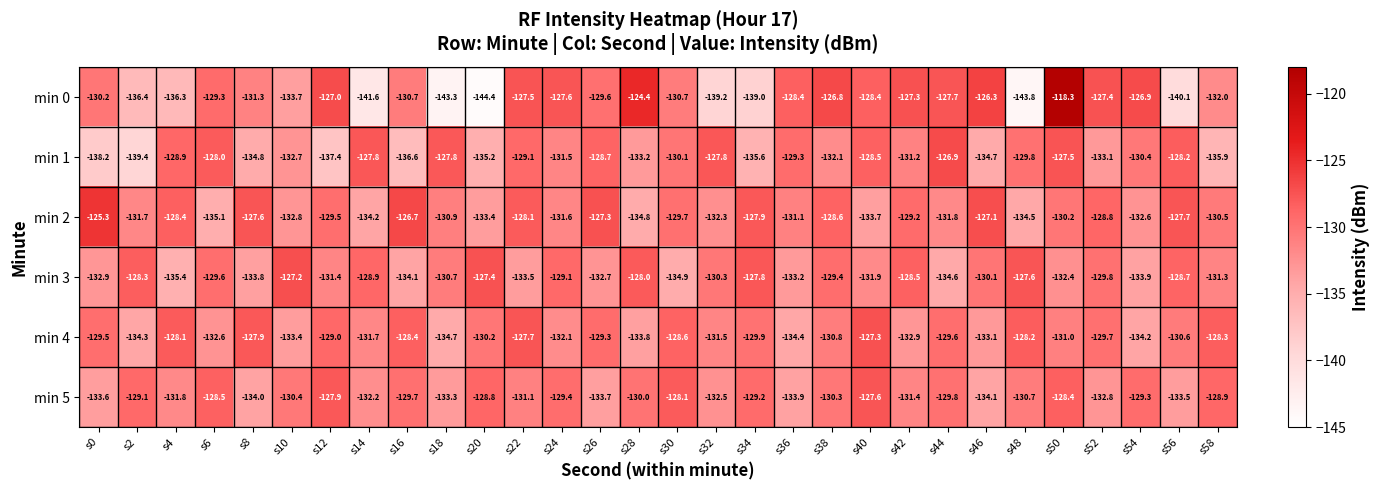

Count the number of categories in the chart.

30